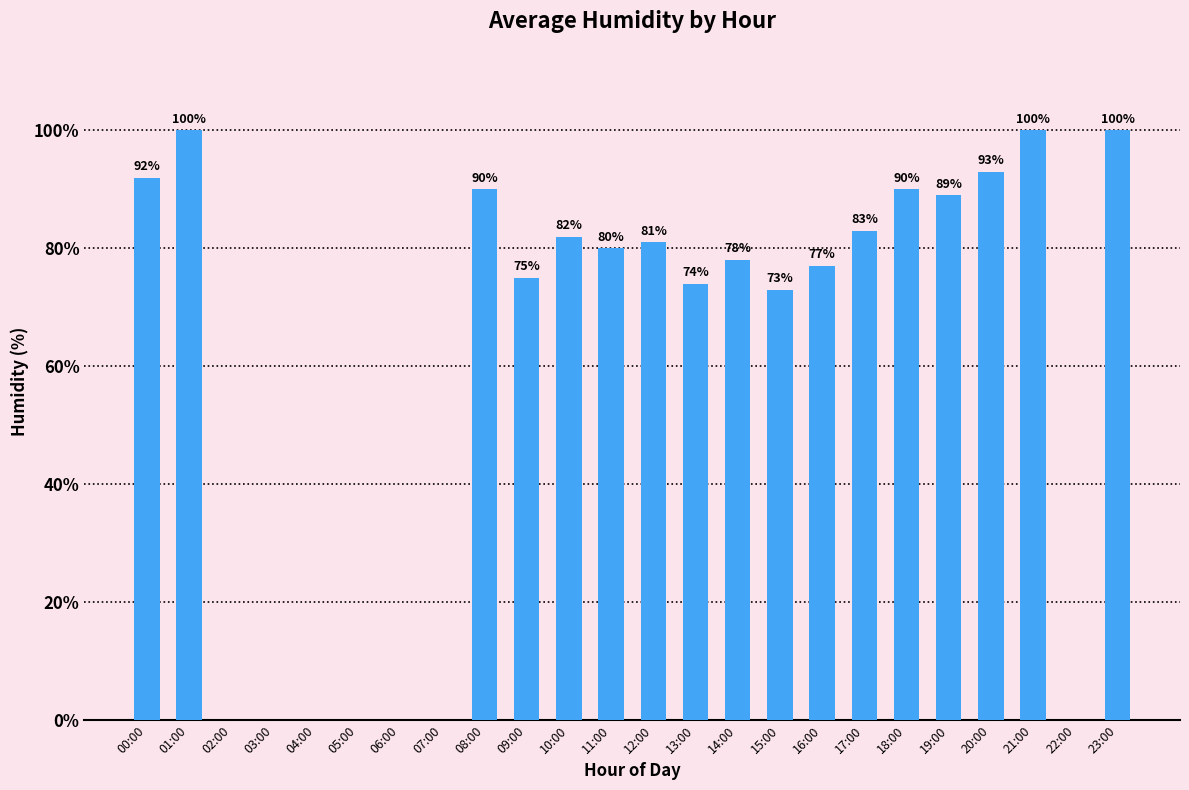

Is it true that the value at 20:00 is 62?

False